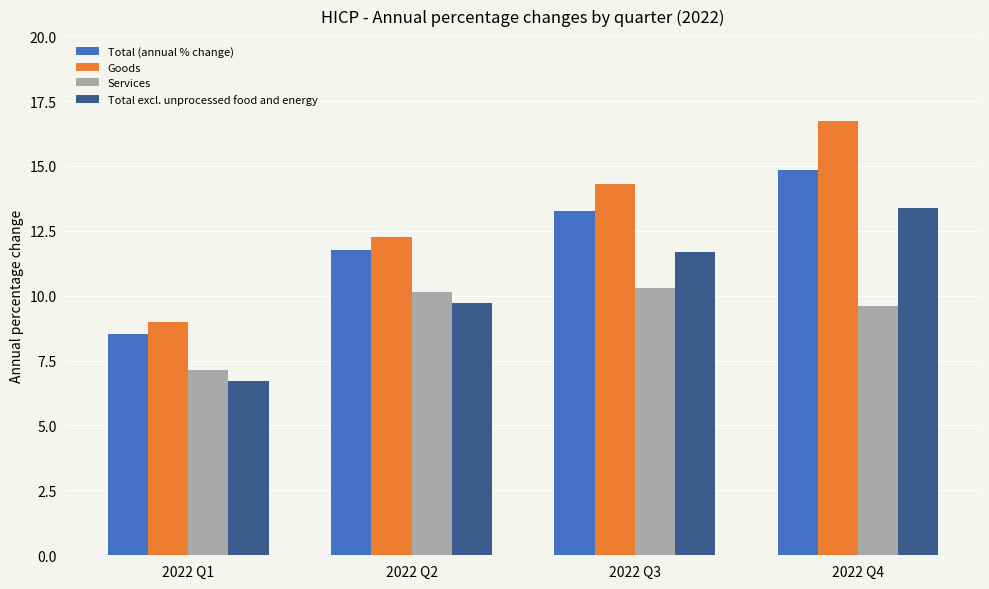

How many bars are there in total?

16